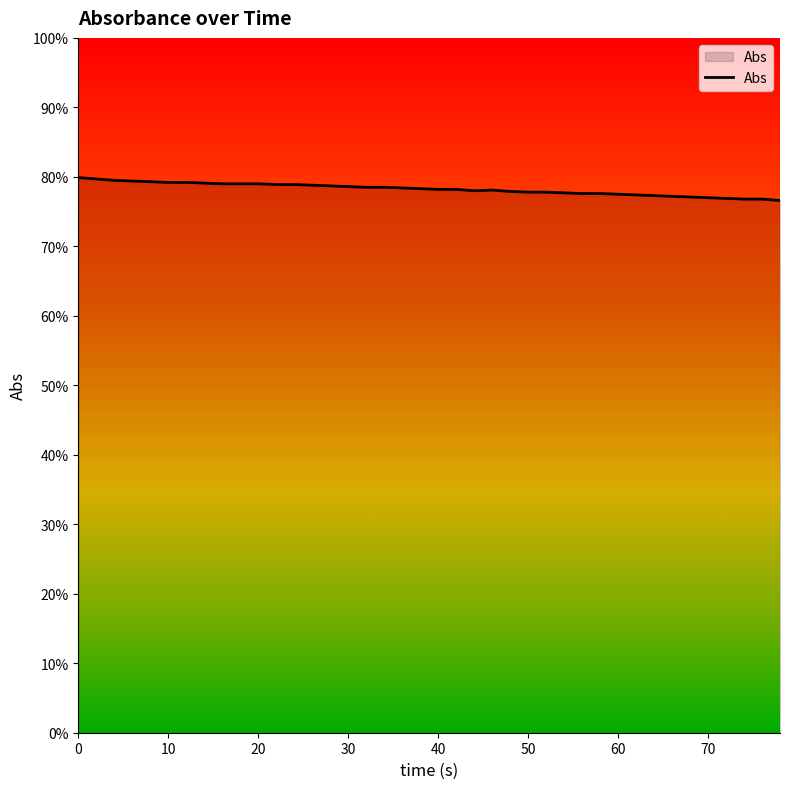

Does the chart have visible grid lines?

No